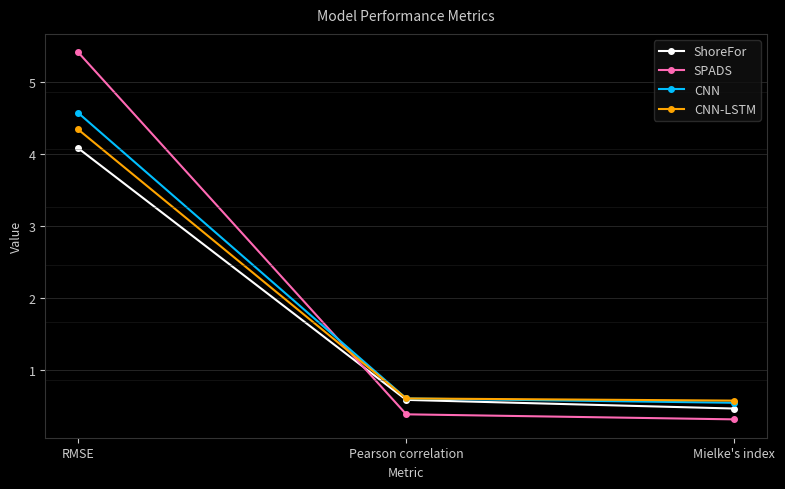

Which series changed the most between Pearson correlation and Mielke's index?

ShoreFor